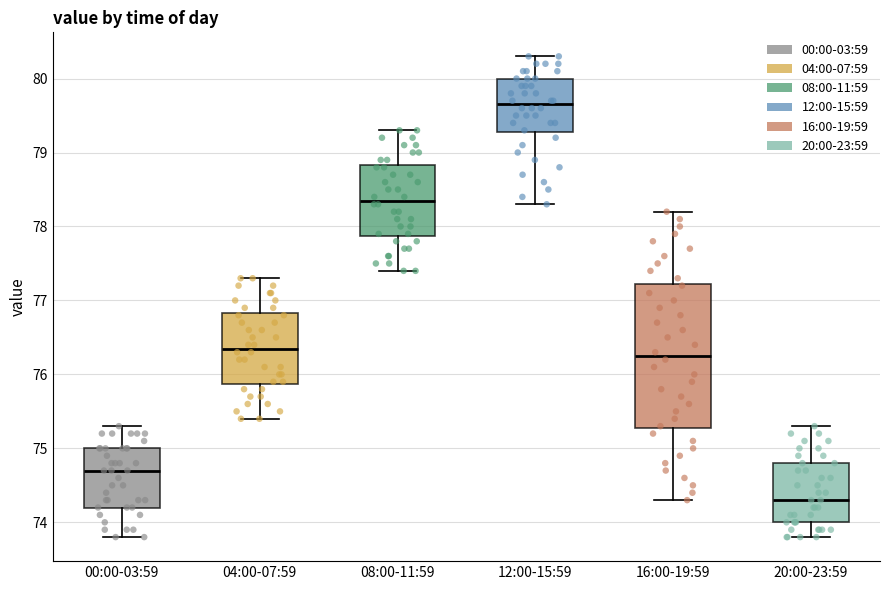

Reading left to right, read every box against the y-axis: the position of its median line, the range the box covers, and the ends of its whiskers. The values are not printed on the chart, so give them approximately, as read against the axis.

00:00-03:59: median 74.7, box 74.2 to 75.0, whiskers 73.8 to 75.3
04:00-07:59: median 76.4, box 75.9 to 76.8, whiskers 75.4 to 77.3
08:00-11:59: median 78.4, box 77.9 to 78.8, whiskers 77.4 to 79.3
12:00-15:59: median 79.7, box 79.3 to 80.0, whiskers 78.3 to 80.3
16:00-19:59: median 76.3, box 75.3 to 77.2, whiskers 74.3 to 78.2
20:00-23:59: median 74.3, box 74.0 to 74.8, whiskers 73.8 to 75.3